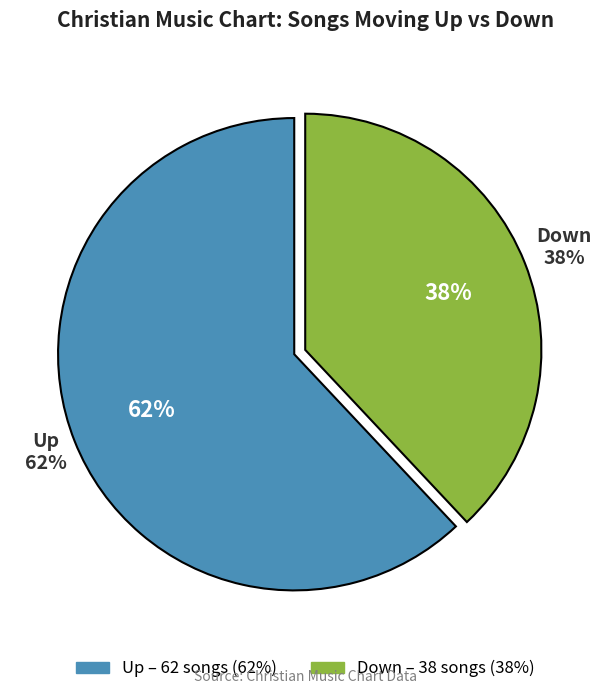

Is it true that up is 62% of the pie?

True